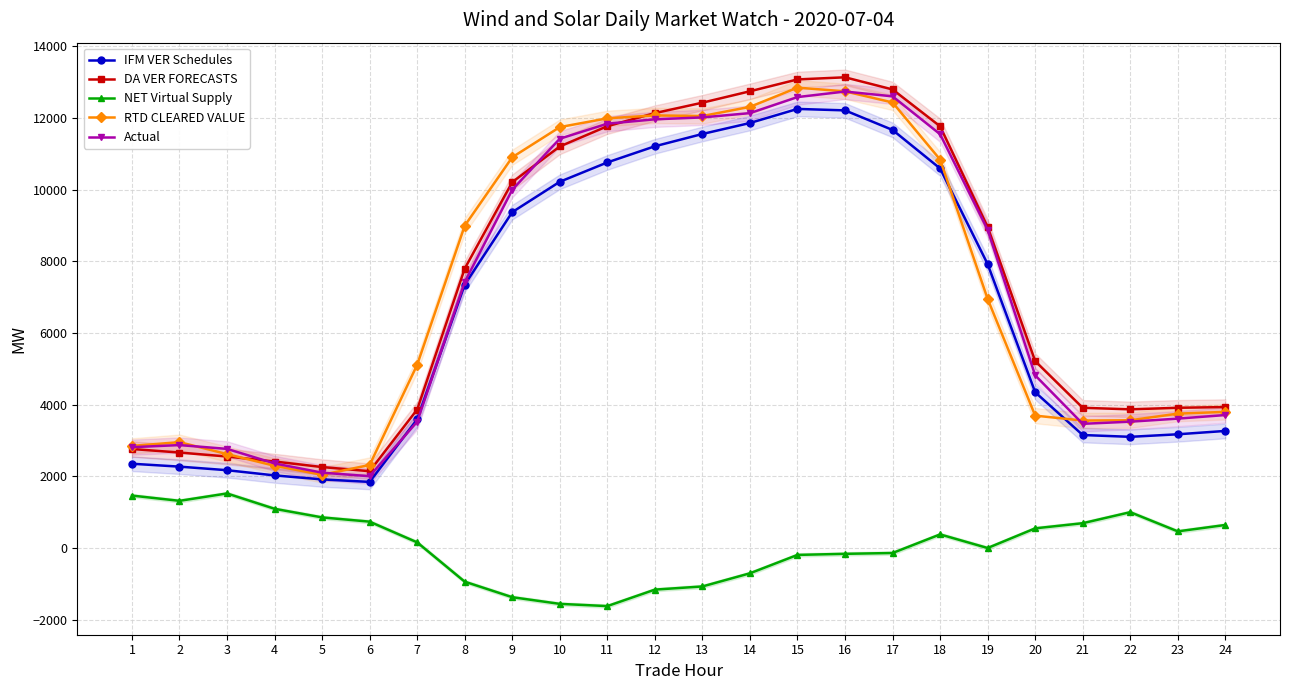

What are all the series names shown in the legend?

IFM VER Schedules, DA VER FORECASTS, NET Virtual Supply, RTD CLEARED VALUE, Actual